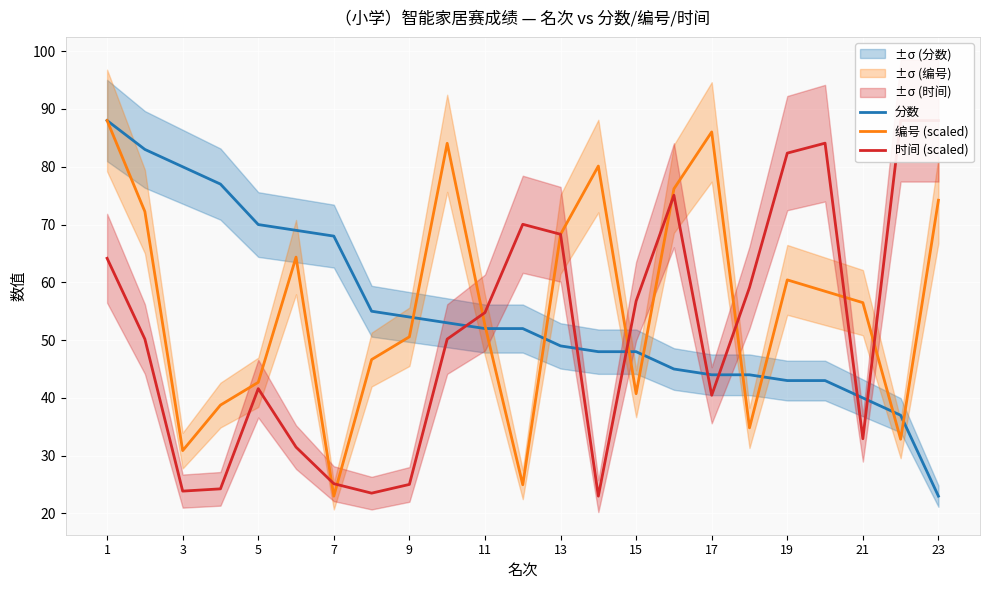

Reading left to right, extract all data points from this chart.

分数: 88.0	83.0	80.0	77.0	70.0	69.0	68.0	55.0	54.0	53.0	52.0	52.0	49.0	48.0	48.0	45.0	44.0	44.0	43.0	43.0	40.0	37.0	23.0
编号 (scaled): 88.0	72.2	30.9	38.8	42.7	64.4	23.0	46.6	50.6	84.1	52.5	25.0	68.3	80.1	40.7	76.2	86.0	34.8	60.4	58.5	56.5	32.8	74.2
时间 (scaled): 64.2	50.2	23.9	24.3	41.6	31.5	25.2	23.5	25.0	50.2	54.8	70.0	68.3	23.0	56.8	75.1	40.5	59.1	82.4	84.1	32.9	88.0	88.0